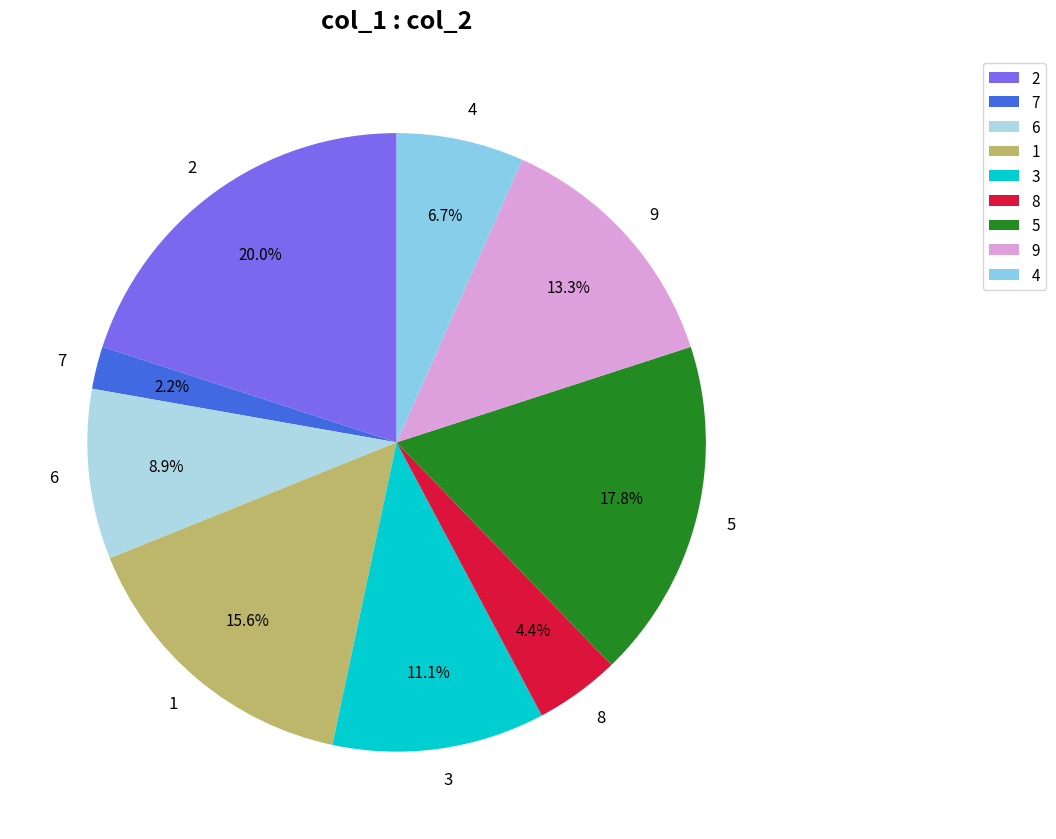

To the nearest percent, what percentage of the pie is 4?

7%